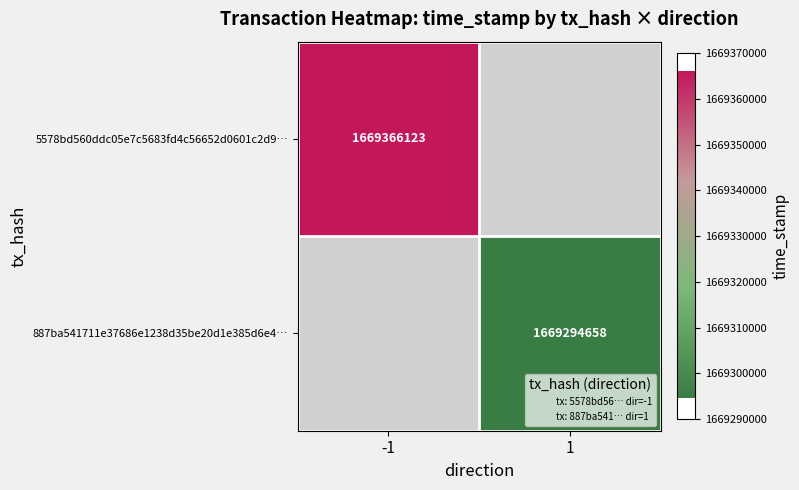

How many distinct data groups are displayed?

2